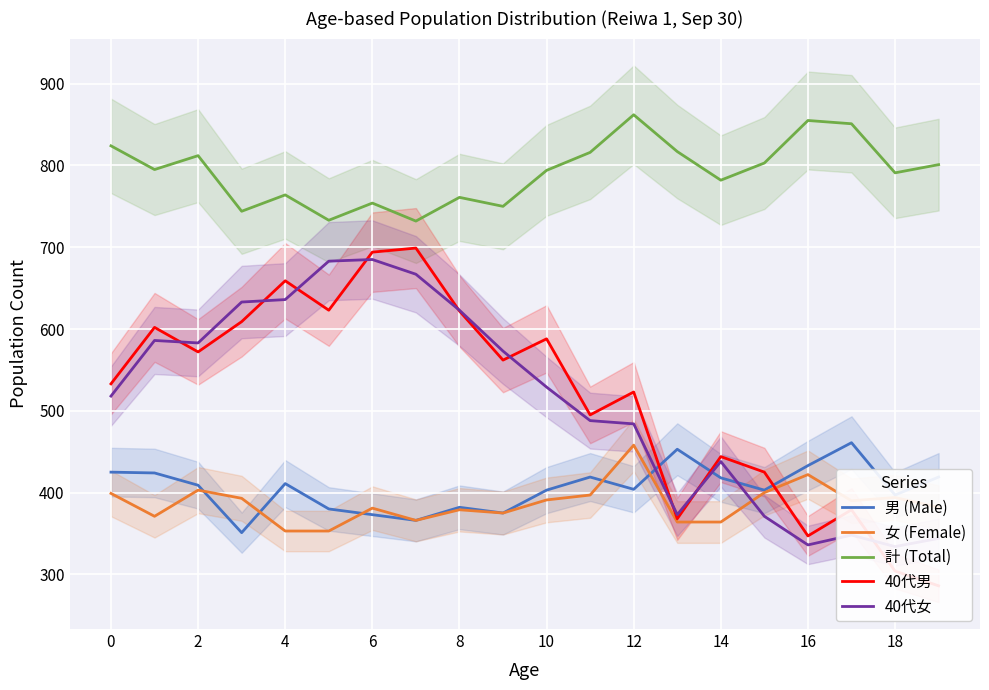

Which category has the lowest value in the 40代女 series?

18